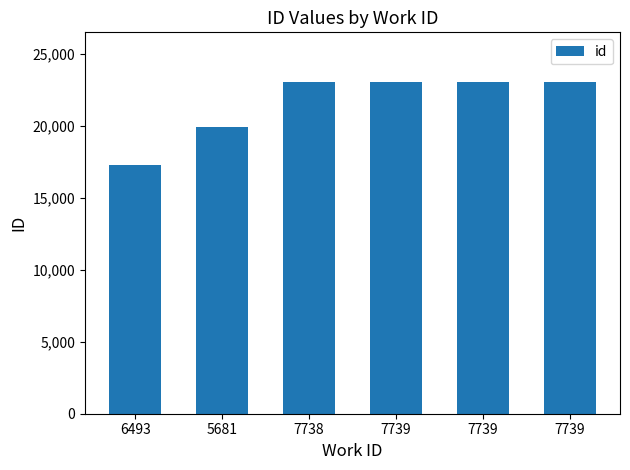

What is the change in value from 6493 to 7739?

+5757